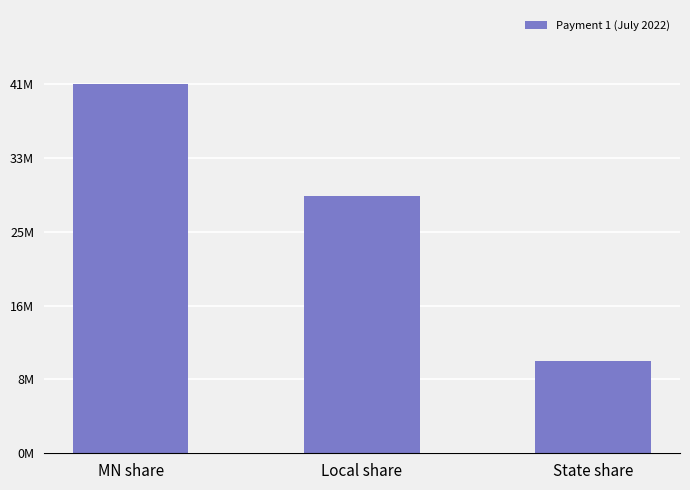

What is the label of the 1st bar from the right?

State share